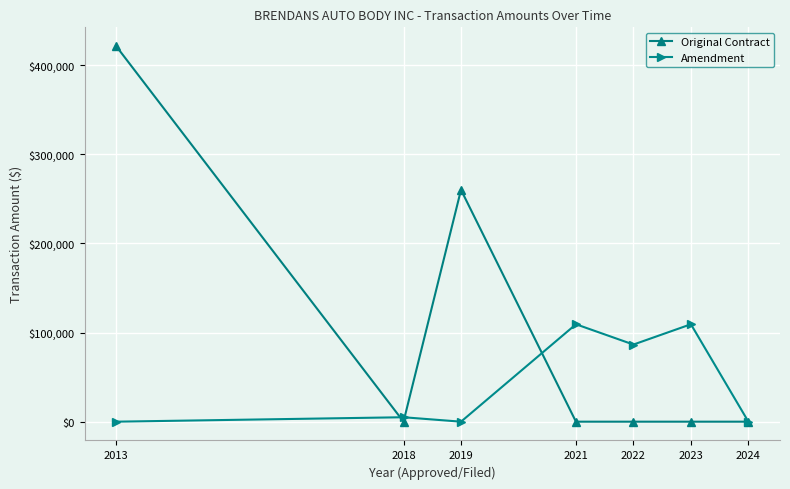

List the series in order of their overall mean, highest first.

Original Contract, Amendment